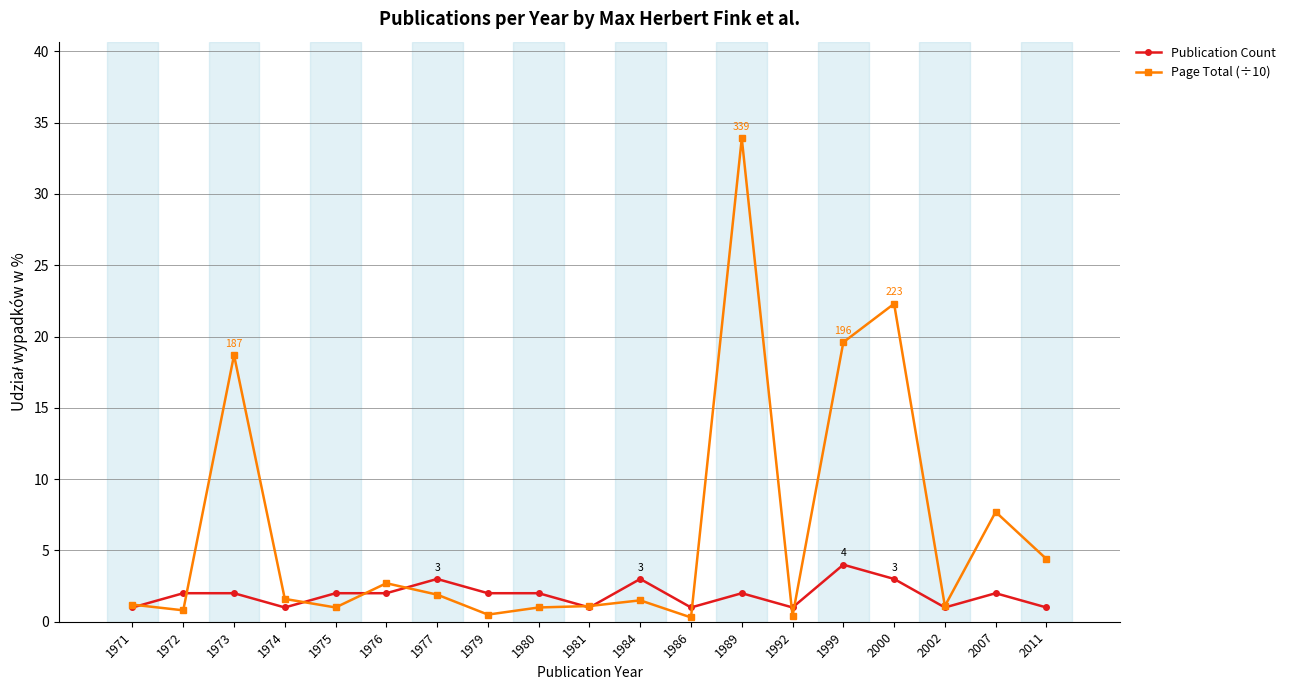

What is the value of the Page Total (÷10) point at the 1st from the left?

1.2